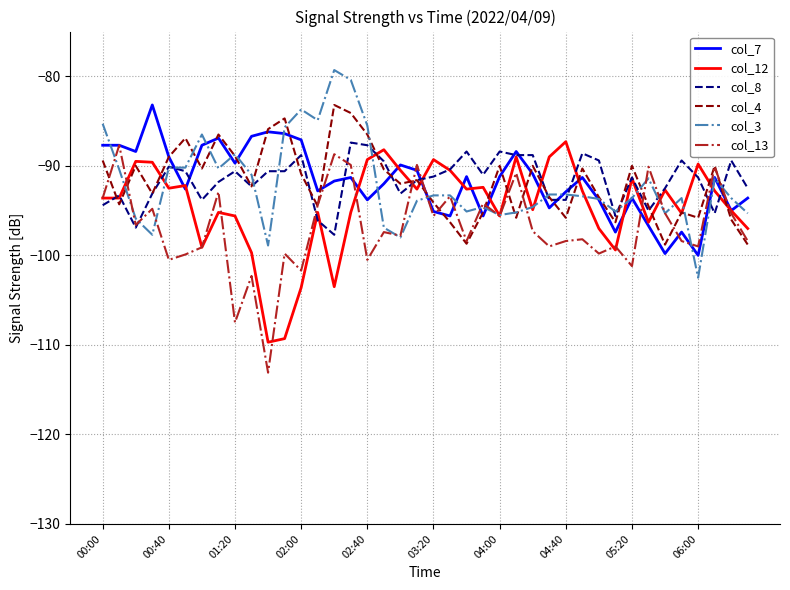

What is the greatest value displayed?

-79.3